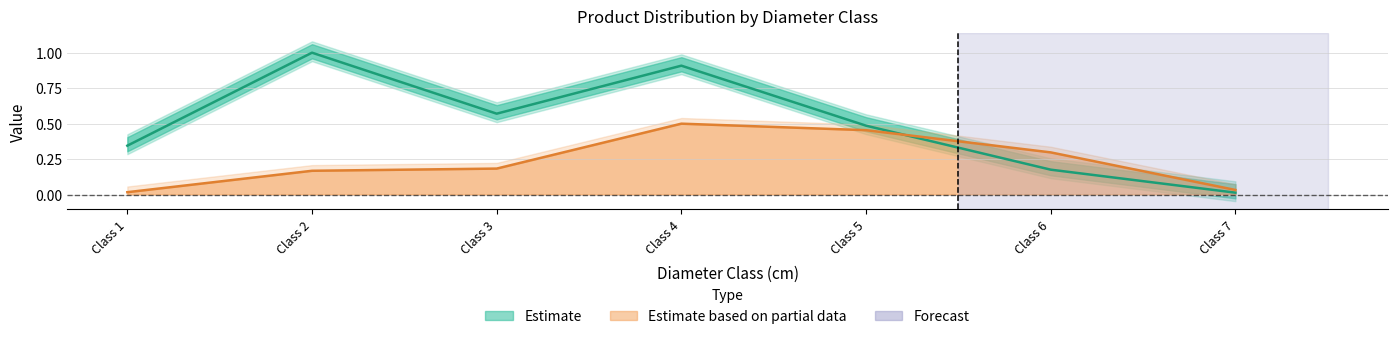

How many interior local peaks does the produit_vtgr series have?

1